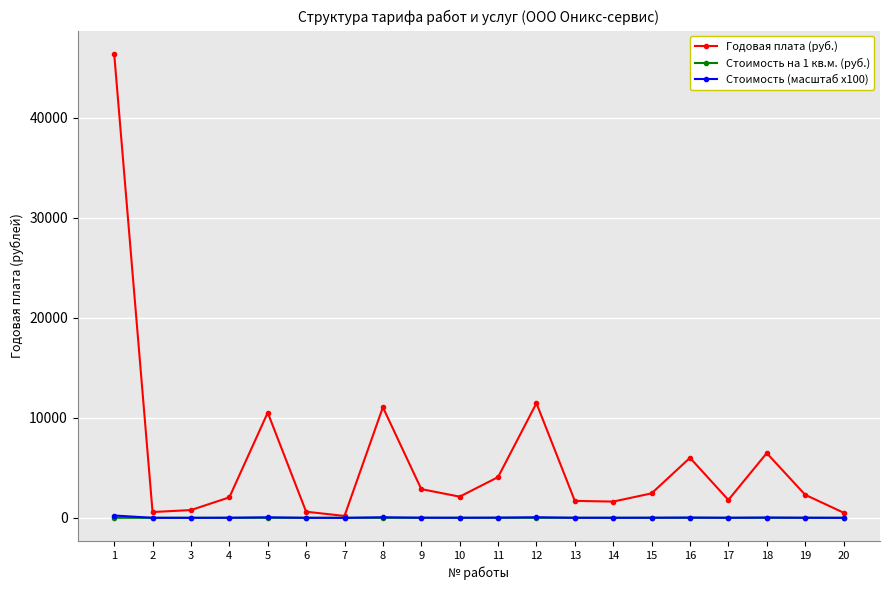

True or false: Годовая плата (руб.) has more than 1 interior local peaks.

True